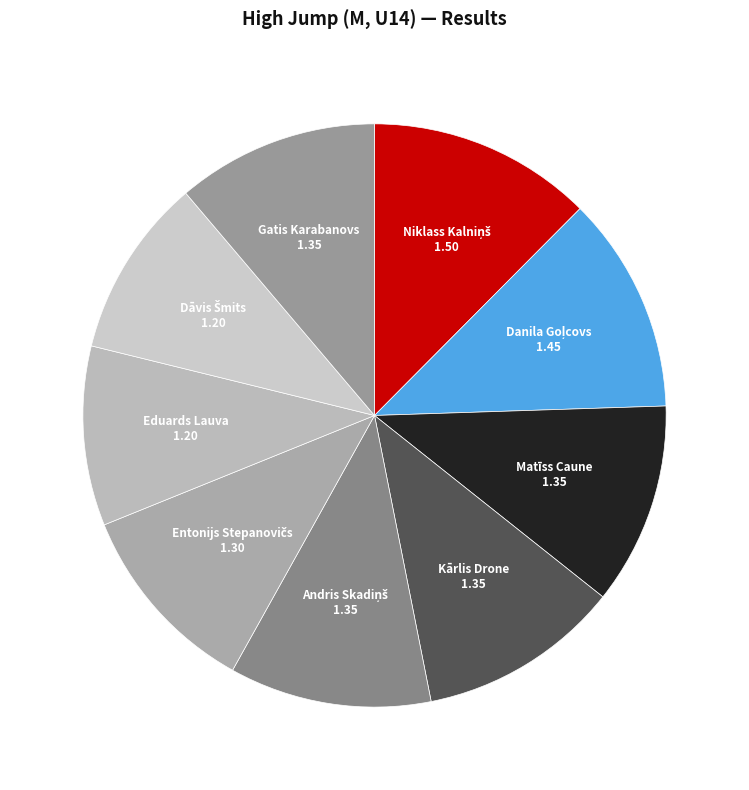

How many segments does this pie chart have?

9